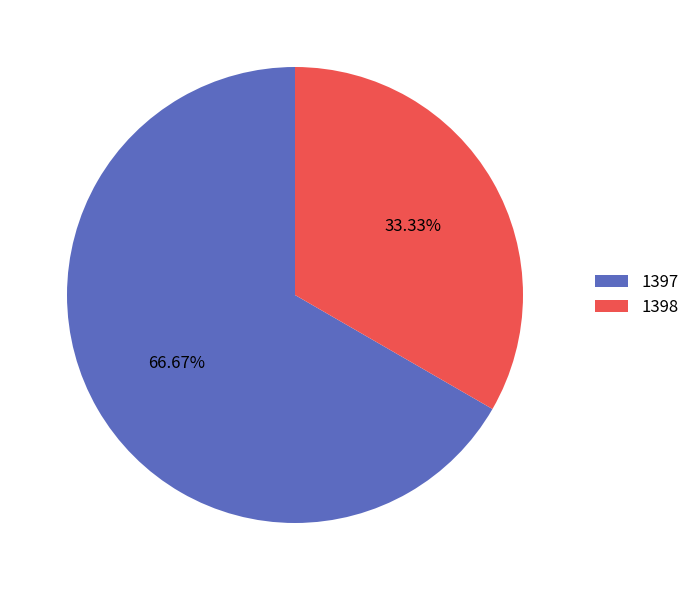

Does any single category account for the majority?

Yes